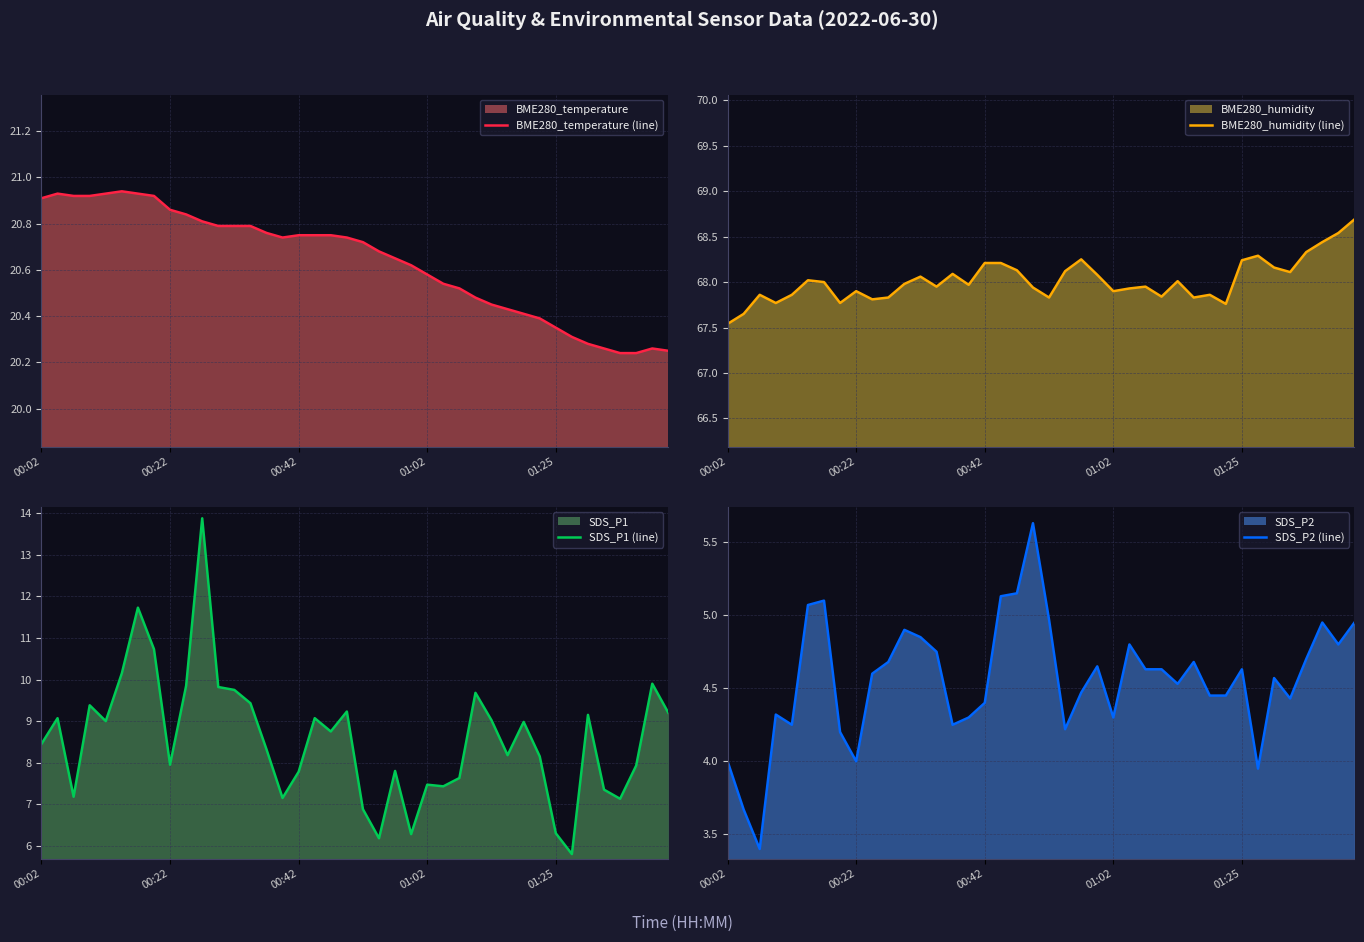

What is the value of the BME280_temperature (line) point at the 11th from the left?

20.8